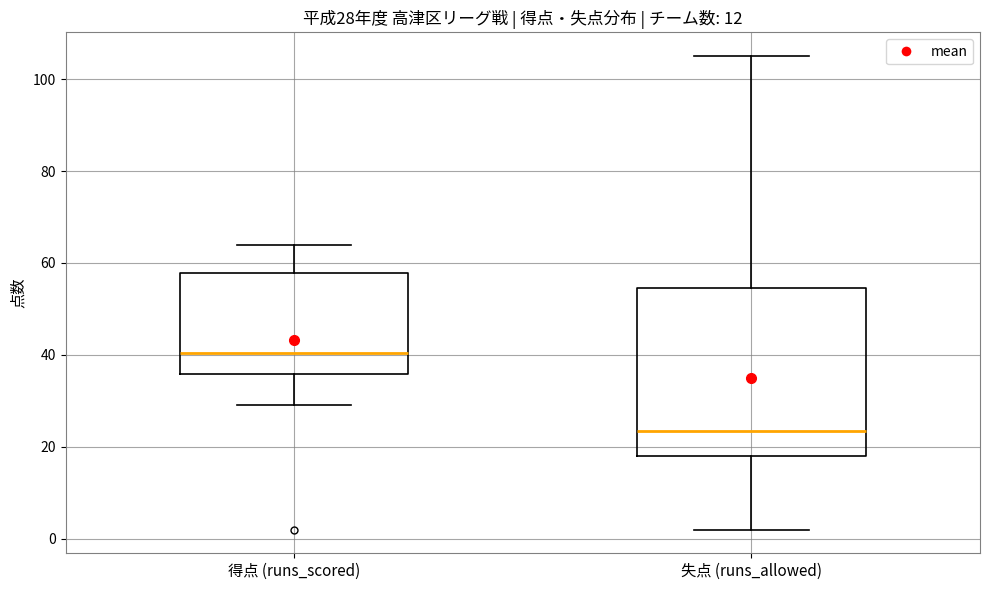

Which box is the tallest, from its lower edge to its upper edge?

失点 (runs_allowed)